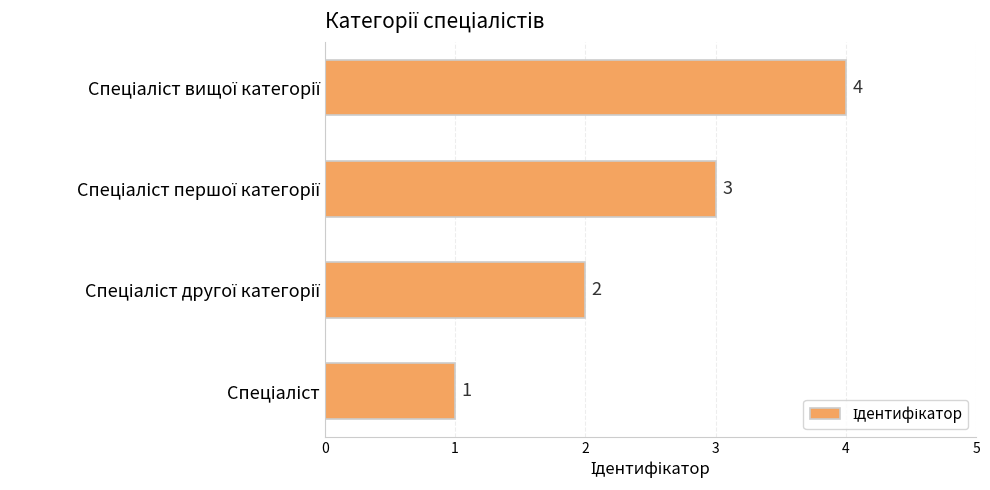

What is the difference between the maximum and minimum values?

3